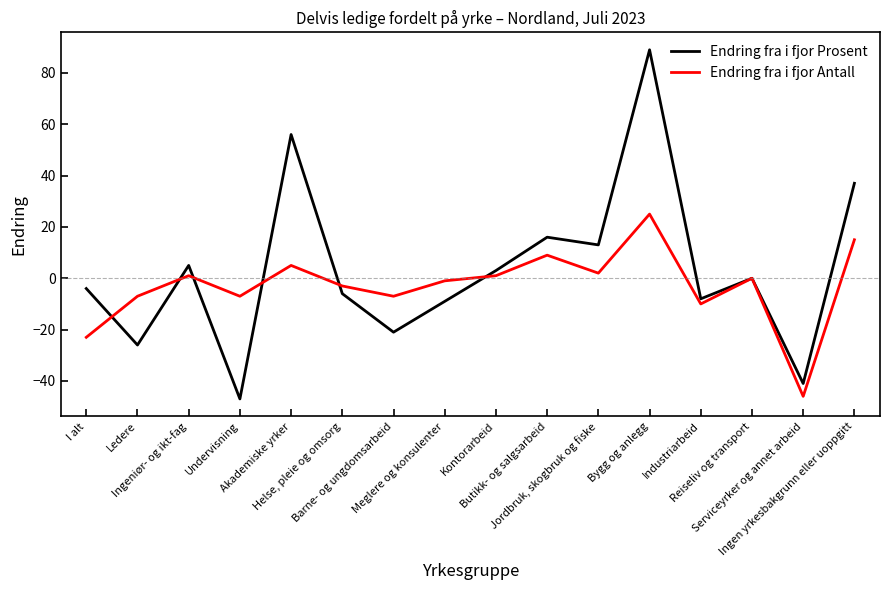

Where is the first local minimum for Endring fra i fjor Antall?

Undervisning